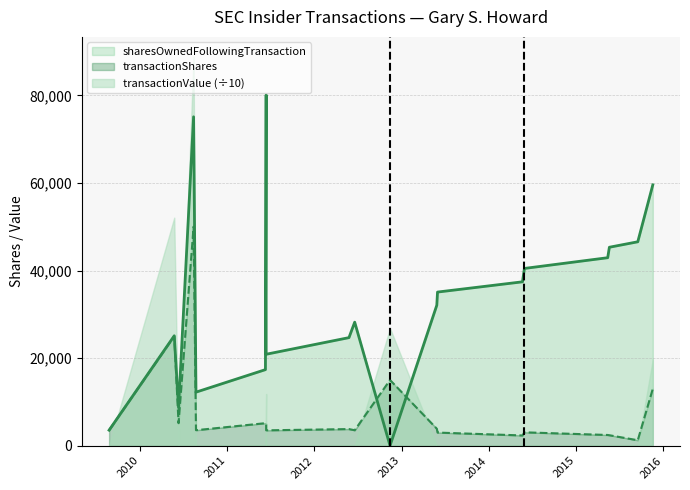

Which category has the lowest value in the sharesOwnedFollowingTransaction series?

2012-11-13